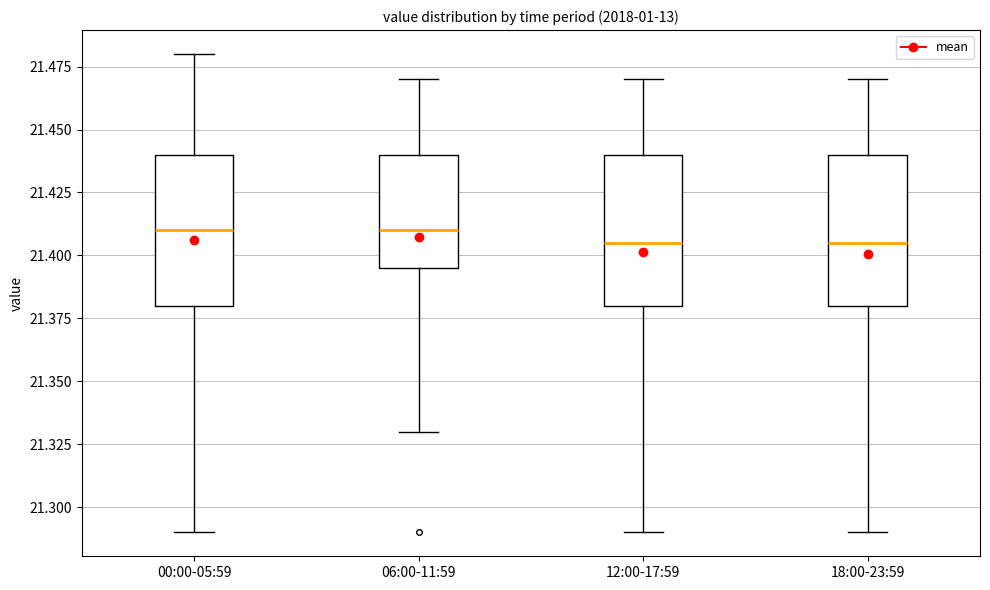

Reading left to right, transcribe this box plot: for each box, give where its median line is, the range the box spans, and where its two whiskers end, as read against the y-axis. The values are not printed on the chart, so give them approximately, as read against the axis.

00:00-05:59: median 21.410, box 21.380 to 21.440, whiskers 21.290 to 21.480
06:00-11:59: median 21.410, box 21.395 to 21.440, whiskers 21.330 to 21.470
12:00-17:59: median 21.405, box 21.380 to 21.440, whiskers 21.290 to 21.470
18:00-23:59: median 21.405, box 21.380 to 21.440, whiskers 21.290 to 21.470